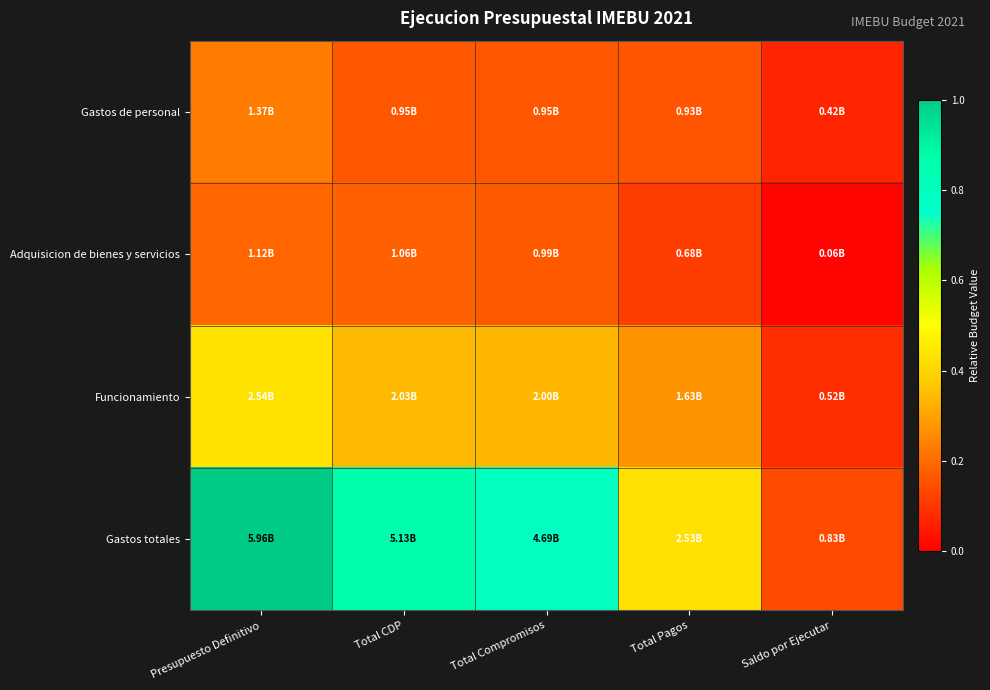

What is the maximum value shown in the chart?

1.0